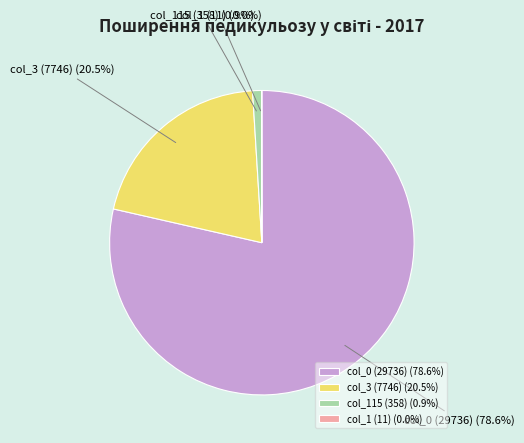

What percentage is NOT represented by col_3 (7746) (20.5%)?

79.5%